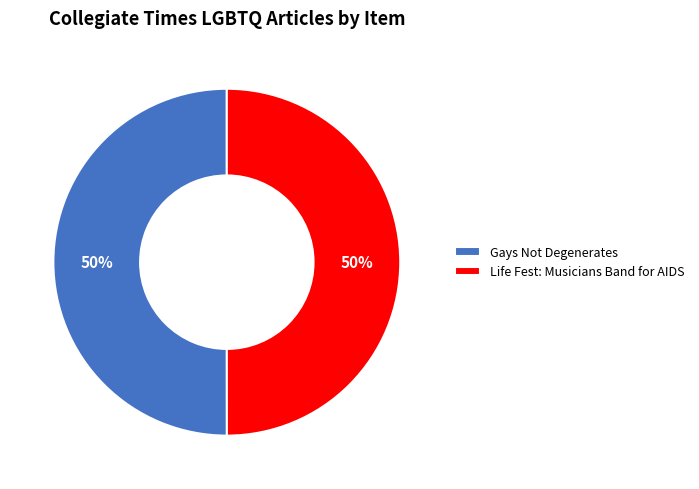

To the nearest percent, what is the average slice percentage?

50%